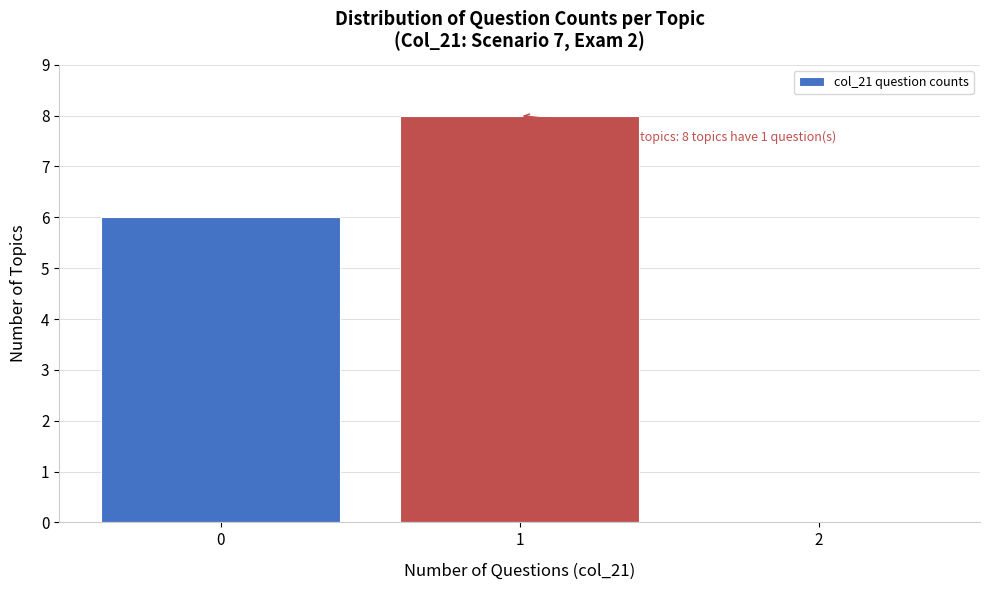

Reading left to right, list all the values displayed in this chart.

0=6	1=8	2=0